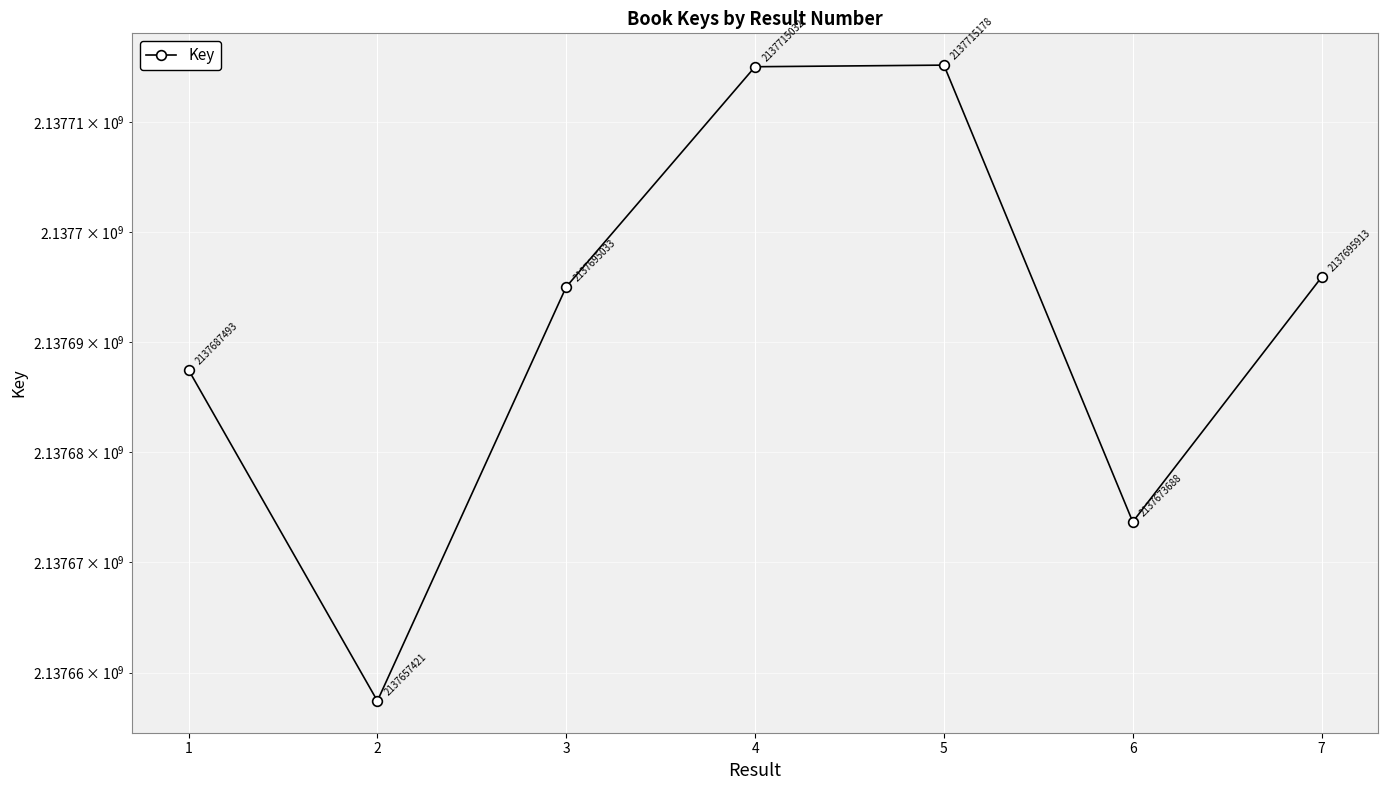

Where is the first local maximum?

5